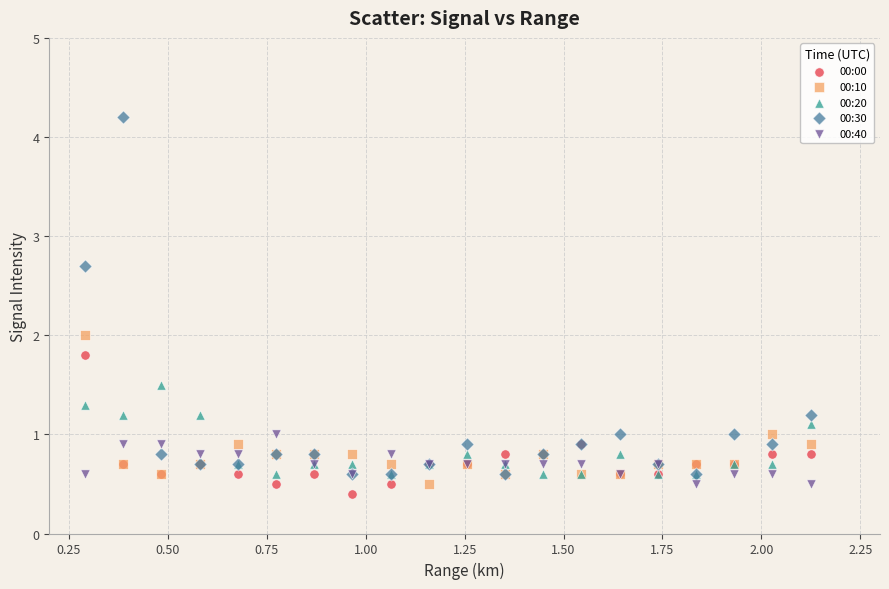

Which series reaches the minimum Y coordinate?

00:00